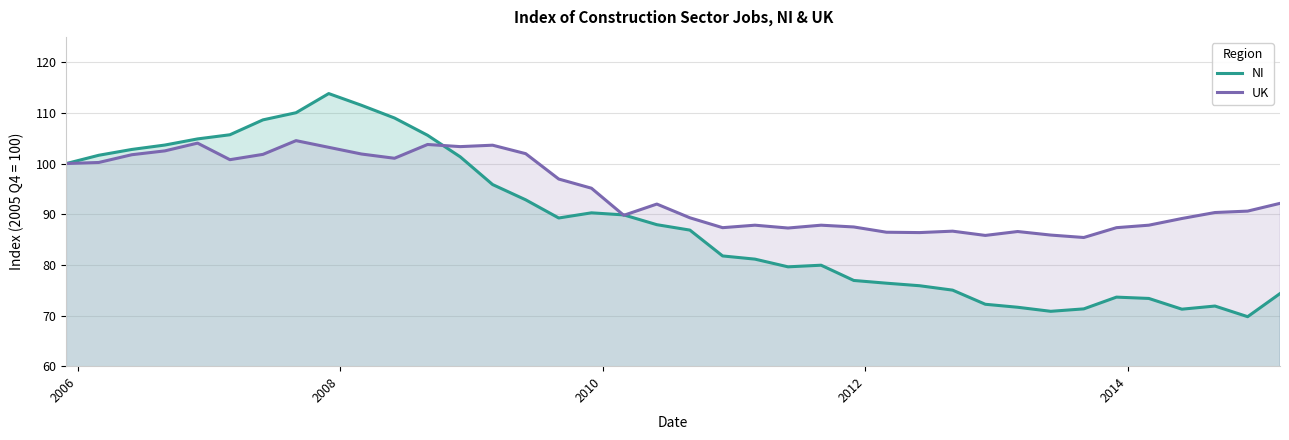

Which series has the largest total across all categories?

UK